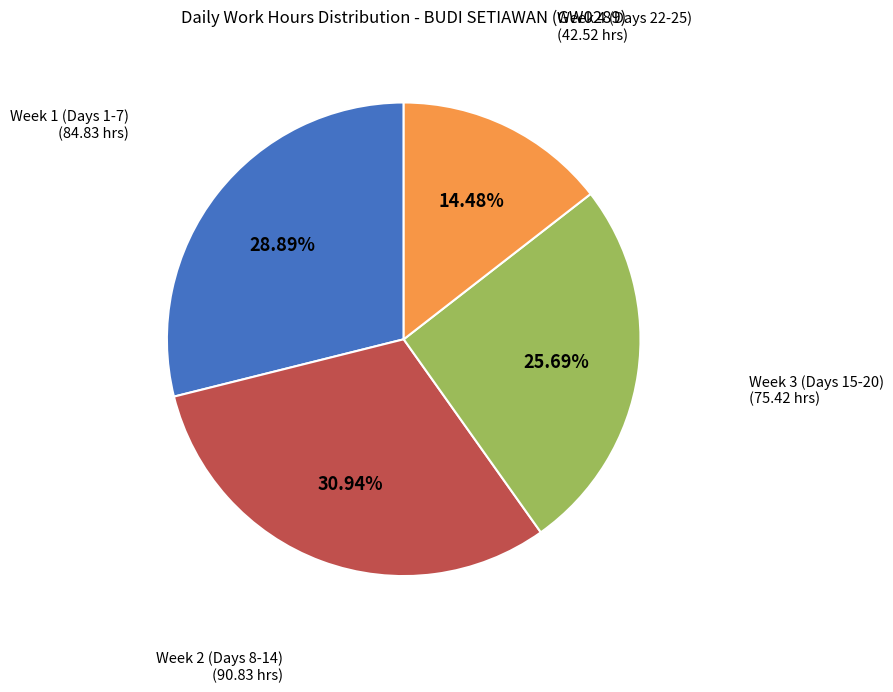

Do Week 2 (Days 8-14) and Week 4 (Days 22-25) together represent more than half of the pie?

No